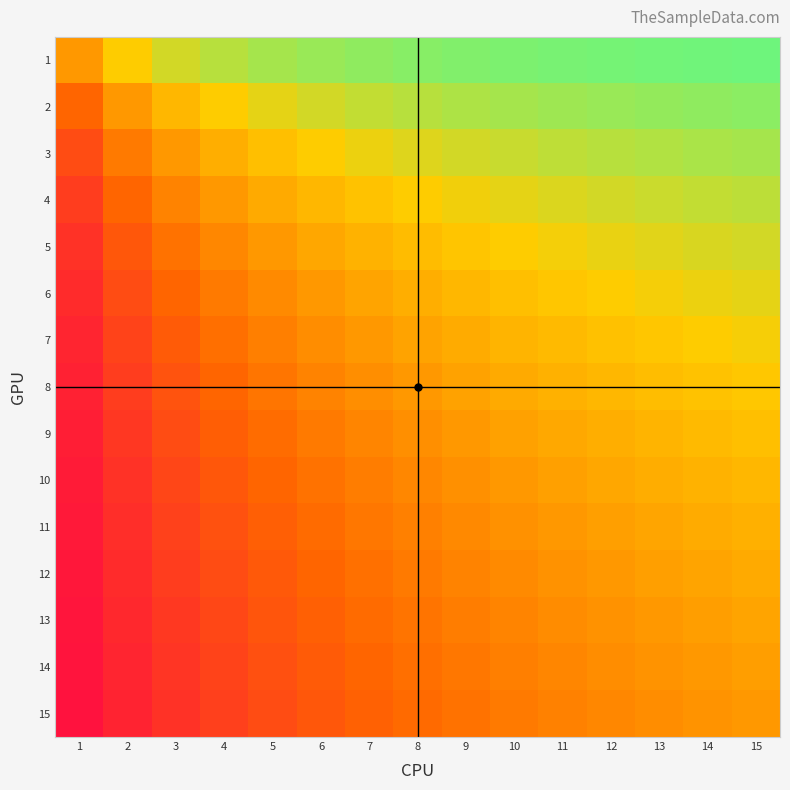

Which has a higher value, 7 or 3?

7